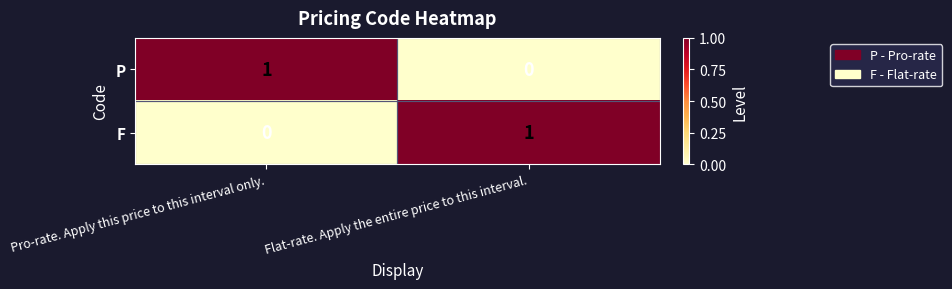

At which label does F reach its minimum?

Pro-rate. Apply this price to this interval only.